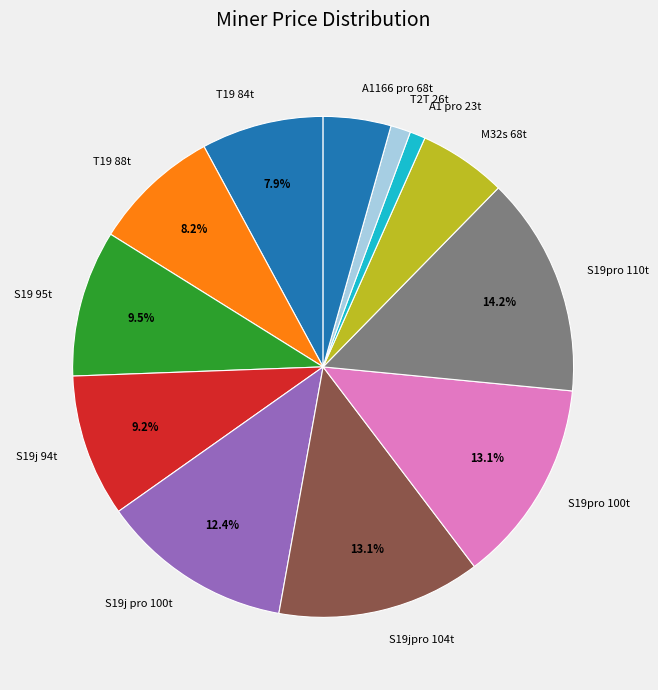

True or false: S19j pro 100t accounts for 1% of the total.

False